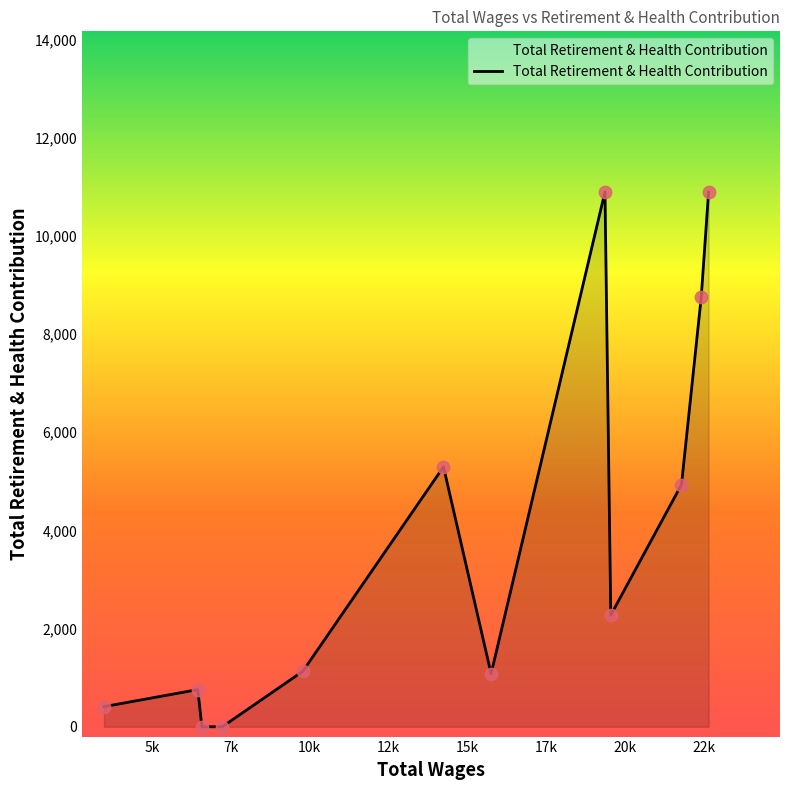

What is the maximum value shown in the chart?

10895